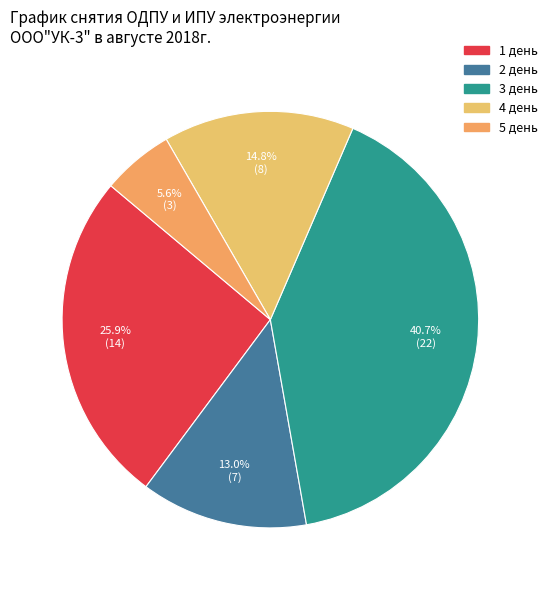

Which slice is the smallest?

5 день